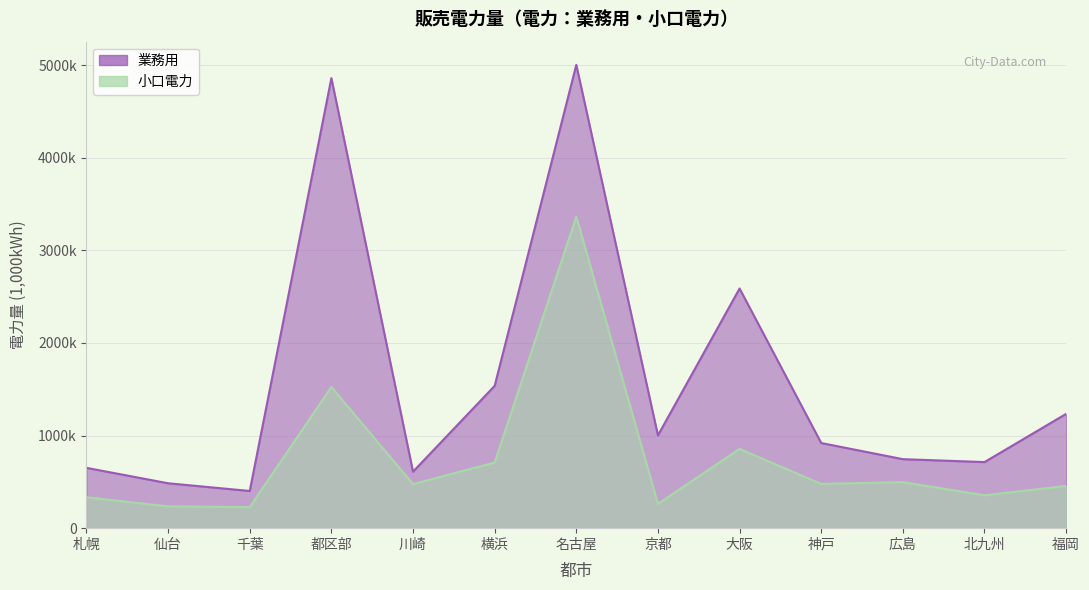

Count the number of data series in this chart.

2